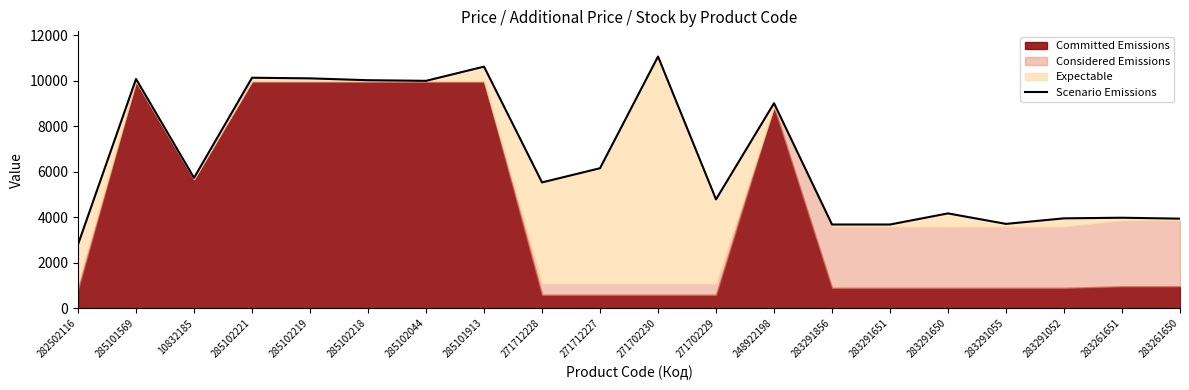

At which label does the data first exceed 5728?

285101569